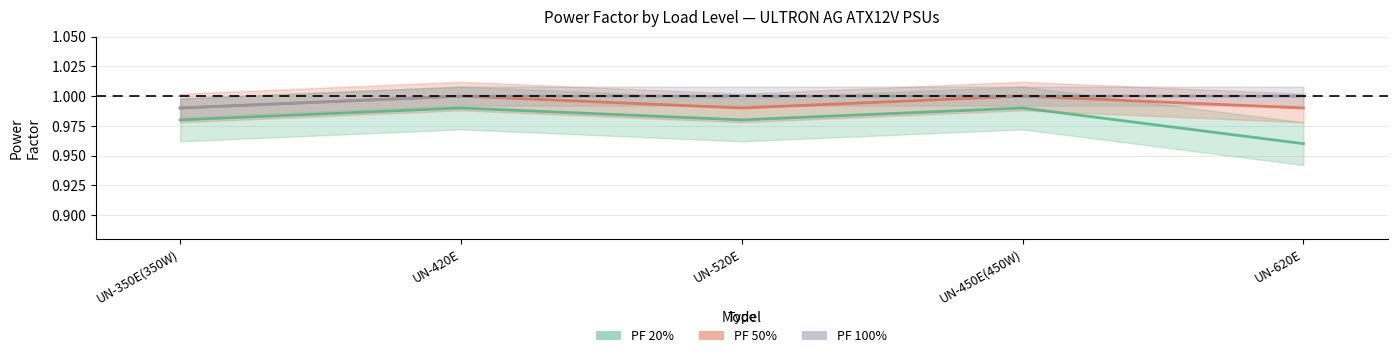

Reading left to right, extract all data points from this chart.

PF 20%: UN-350E(350W)=1.0	UN-420E=1.0	UN-520E=1.0	UN-450E(450W)=1.0	UN-620E=1.0
PF 50%: UN-350E(350W)=1.0	UN-420E=1.0	UN-520E=1.0	UN-450E(450W)=1.0	UN-620E=1.0
PF 100%: UN-350E(350W)=1.0	UN-420E=1.0	UN-520E=1.0	UN-450E(450W)=1.0	UN-620E=1.0